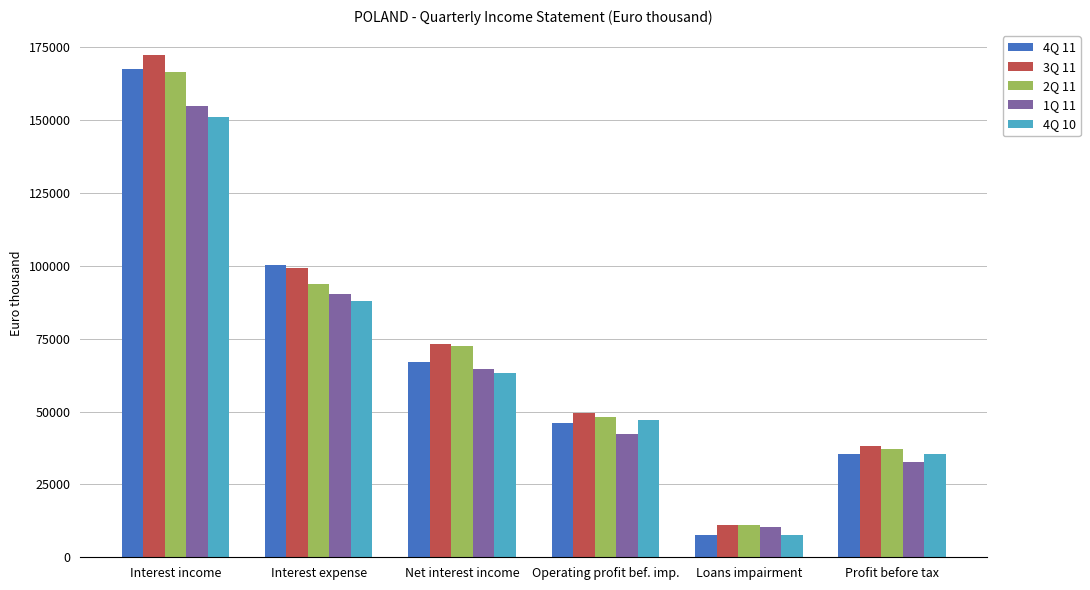

What is the difference between the maximum and second lowest values in the 4Q 11 series?

131849